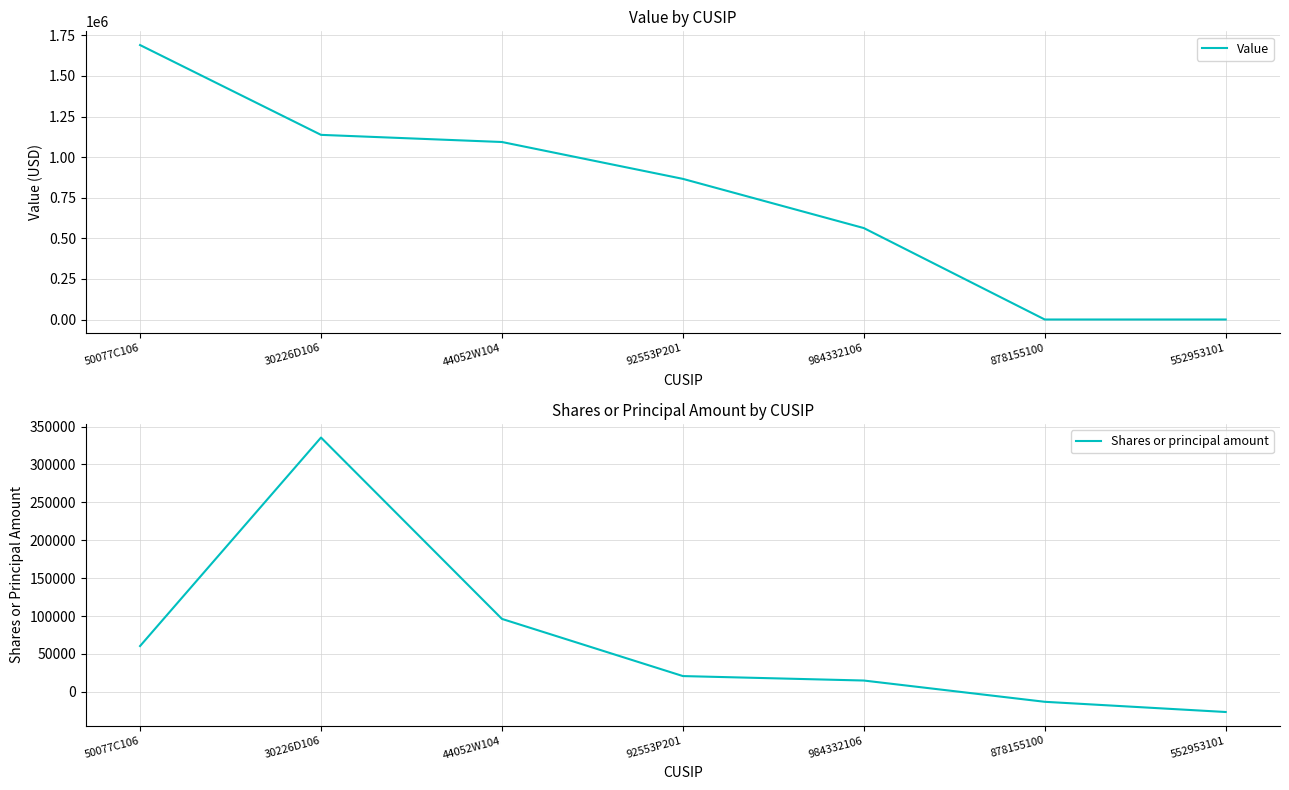

Is it true that Value equals 1690000 at 50077C106?

True